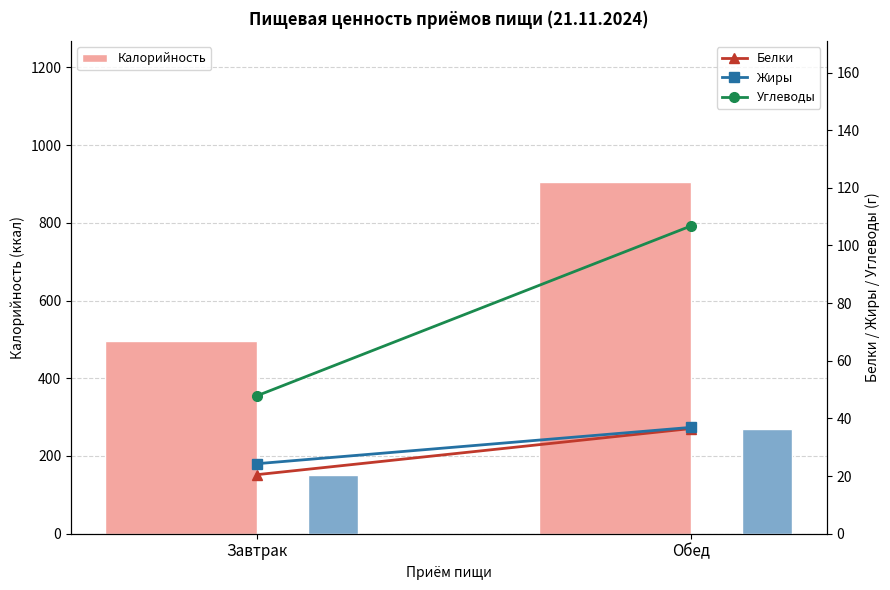

Where does the Жиры (линия) series first go above 36?

Обед